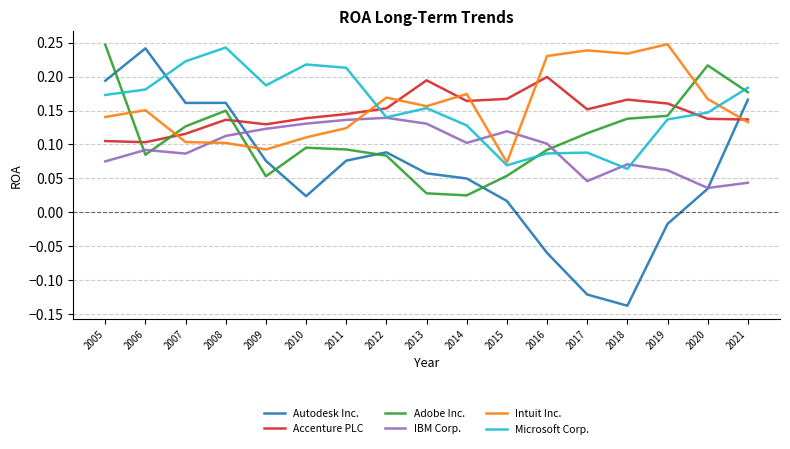

After their last crossing, which series has the higher values: Intuit Inc. or Adobe Inc.?

Adobe Inc.